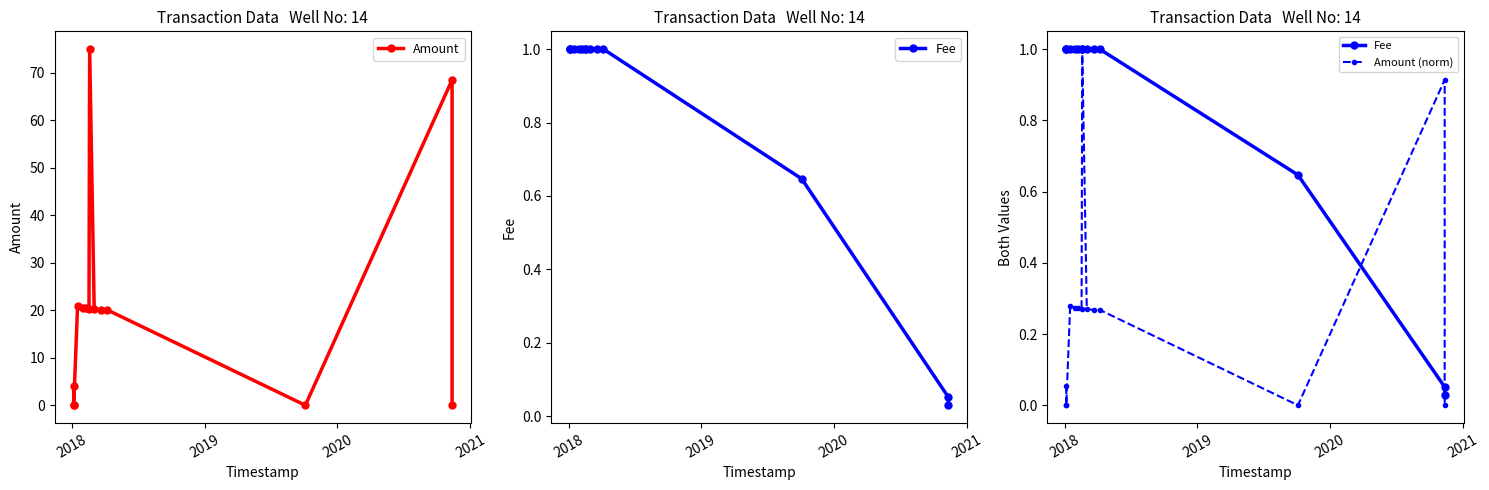

Which category has the lowest value across all series?

2019